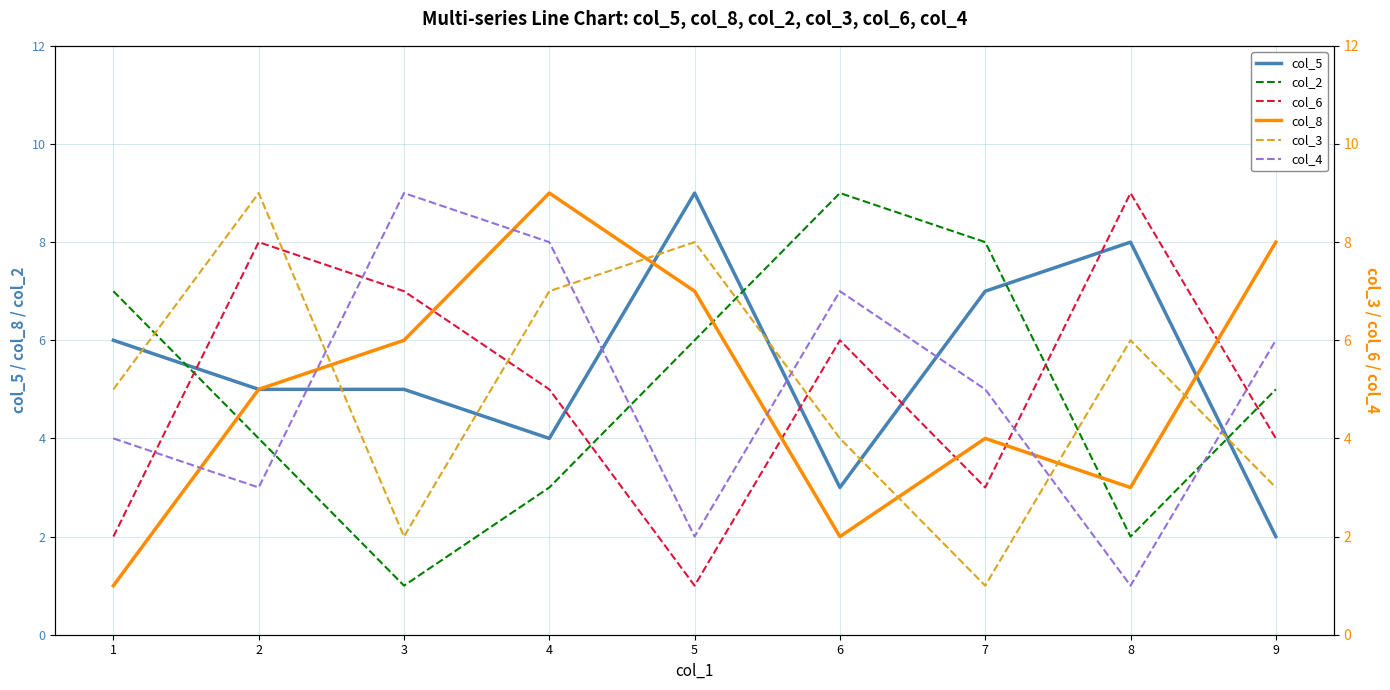

How many data points in col_3 are less than 5?

4